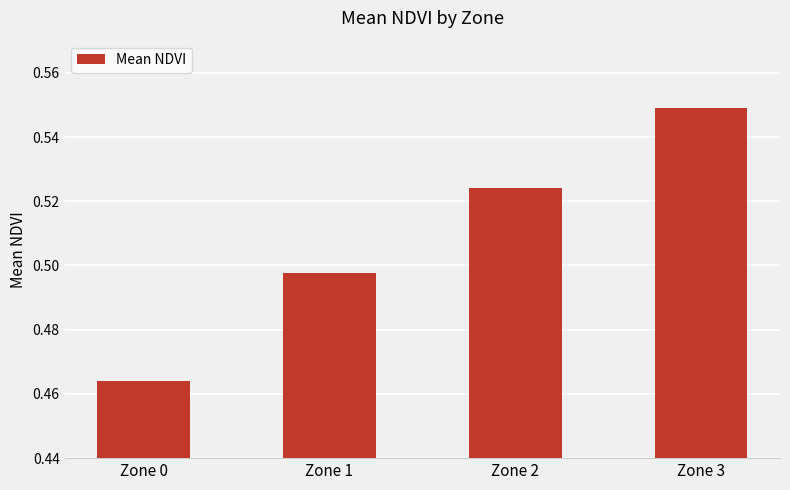

List the labels in order of value, largest first.

Zone 3, Zone 2, Zone 1, Zone 0